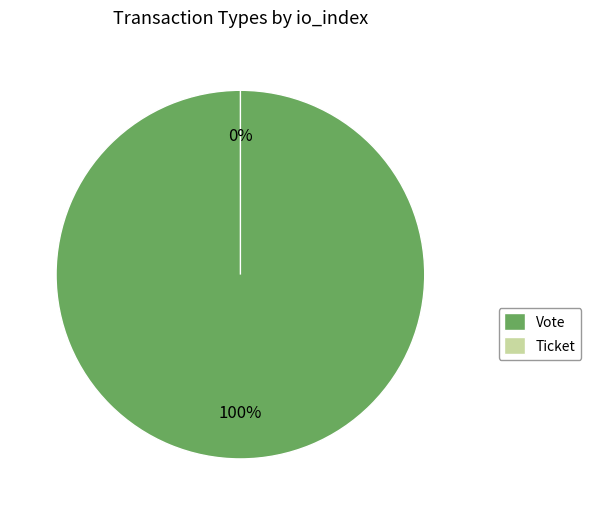

Between Vote and Ticket, which is larger?

Vote